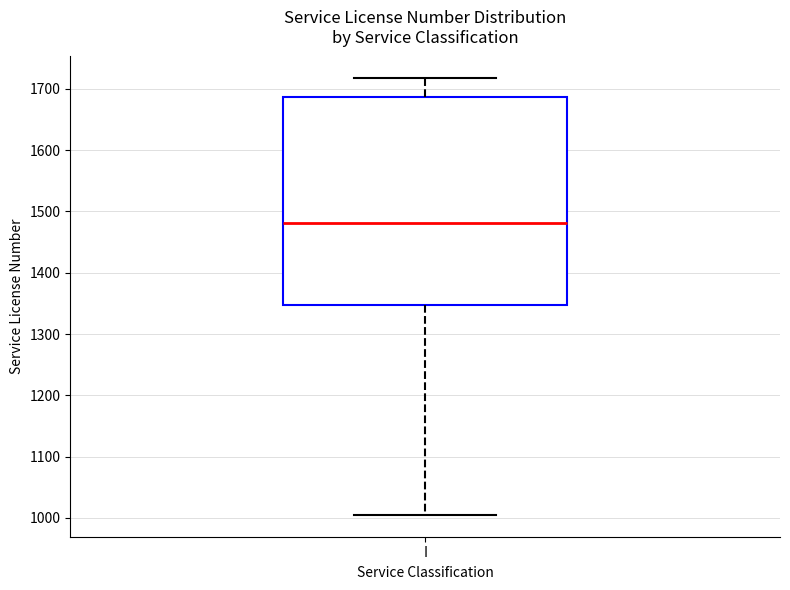

Where does the lower whisker of the box for I end on the y-axis? The values are not printed on the chart, so give them approximately, as read against the axis.

1010